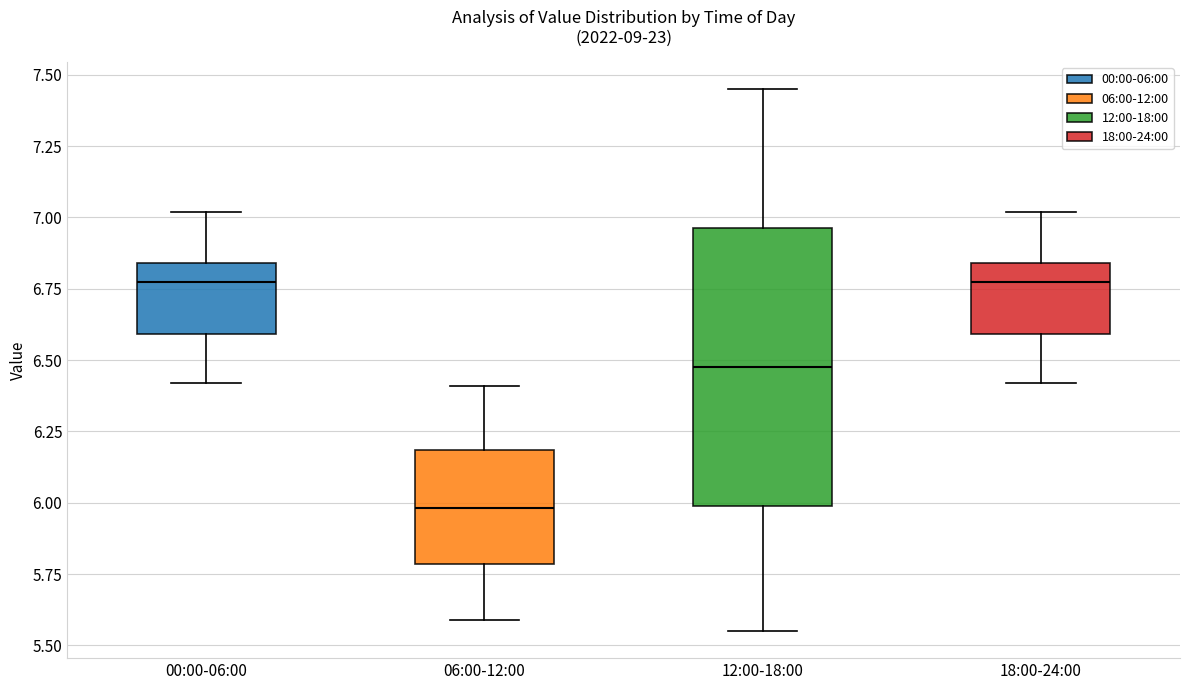

Comparing the boxes themselves (not the whiskers), which one is the tallest?

12:00-18:00